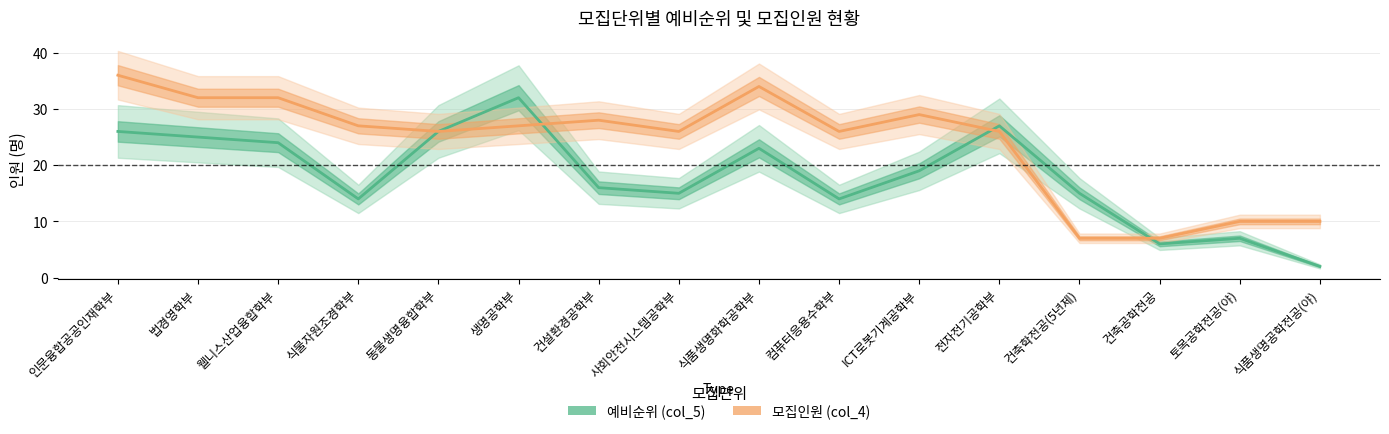

At which category is the sum across all series the highest?

인문융합공공인재학부